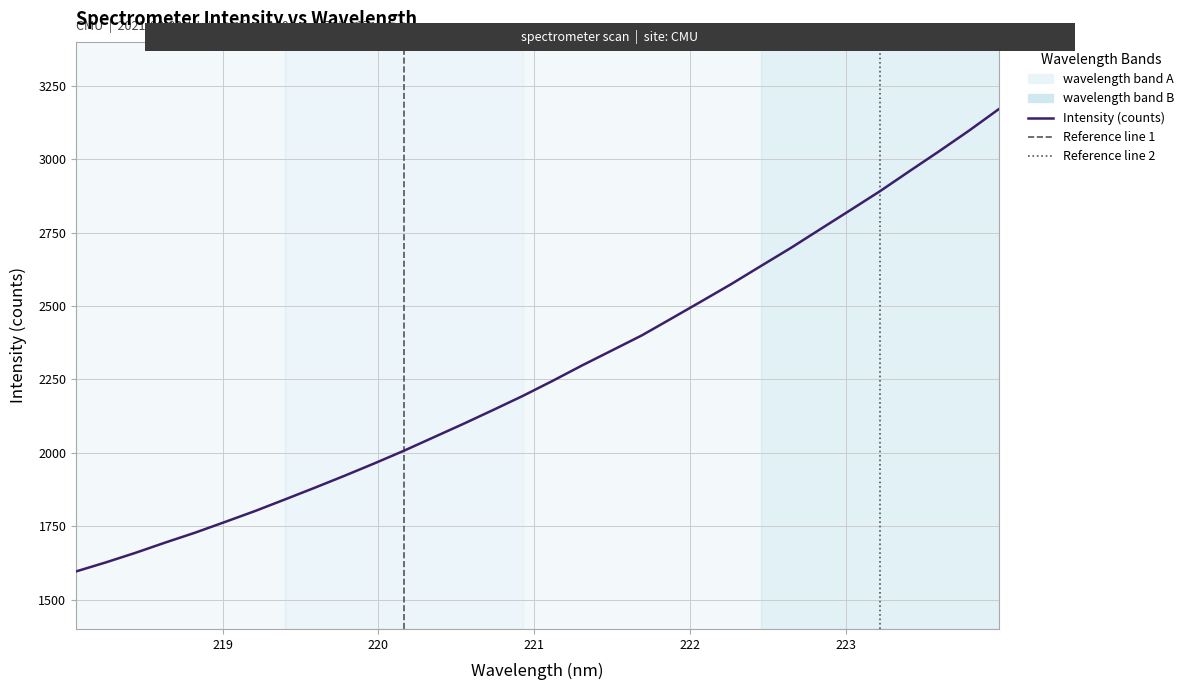

What is the sum of all values?

72875.4